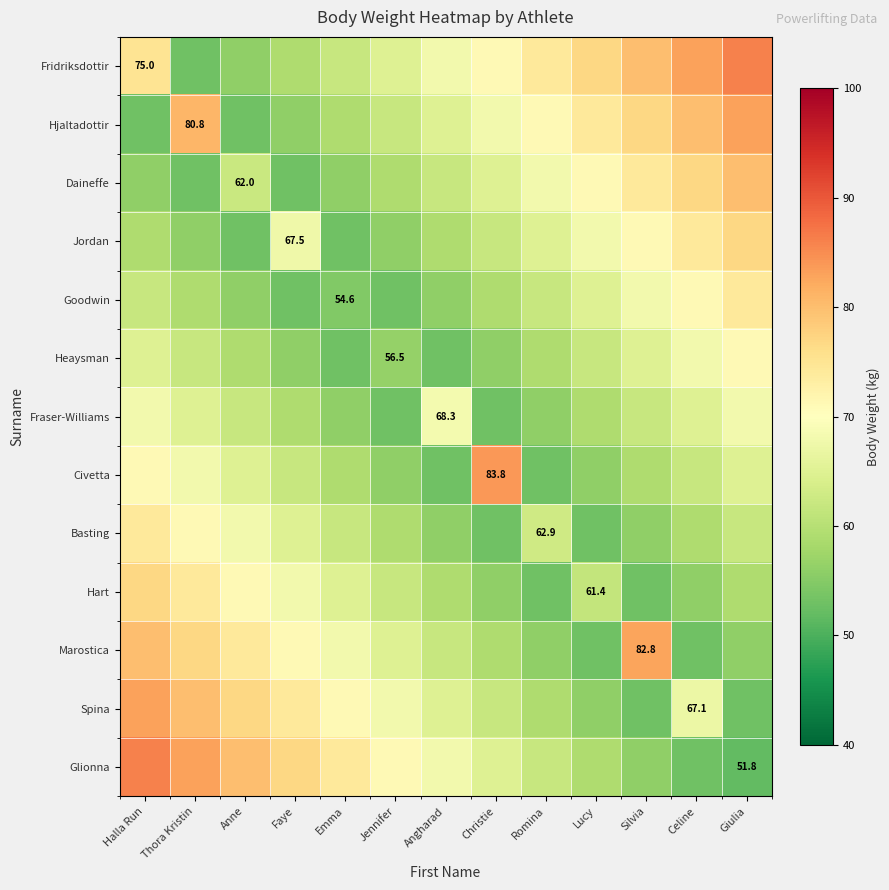

The value of Glionna at Giulia is 51.8. True or false?

True